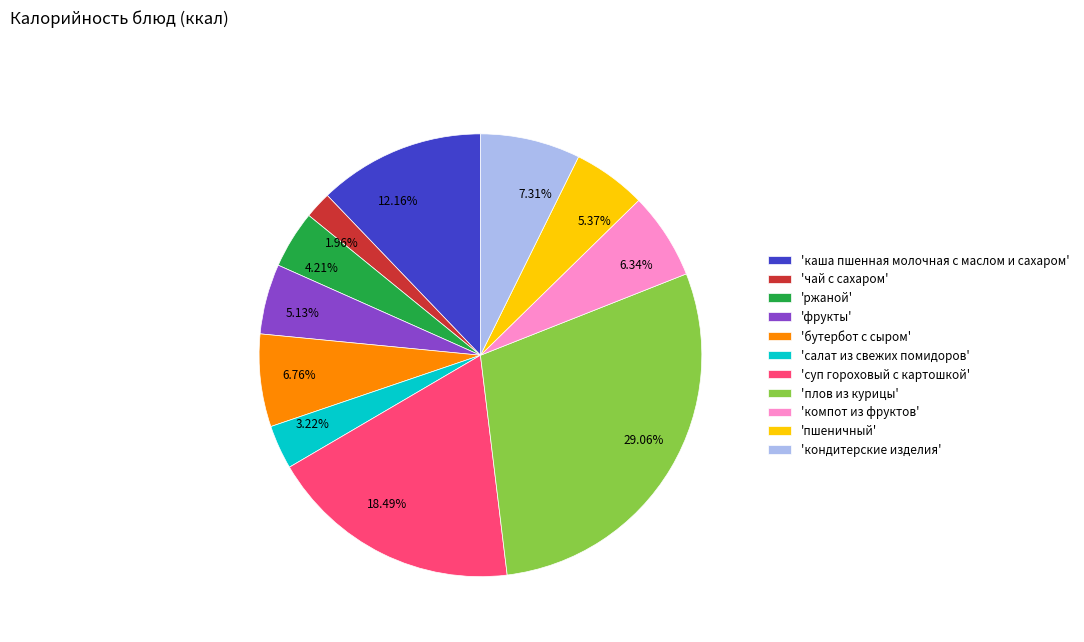

What is the ratio of the value at 6.34% to the value at 12.16%?

0.5